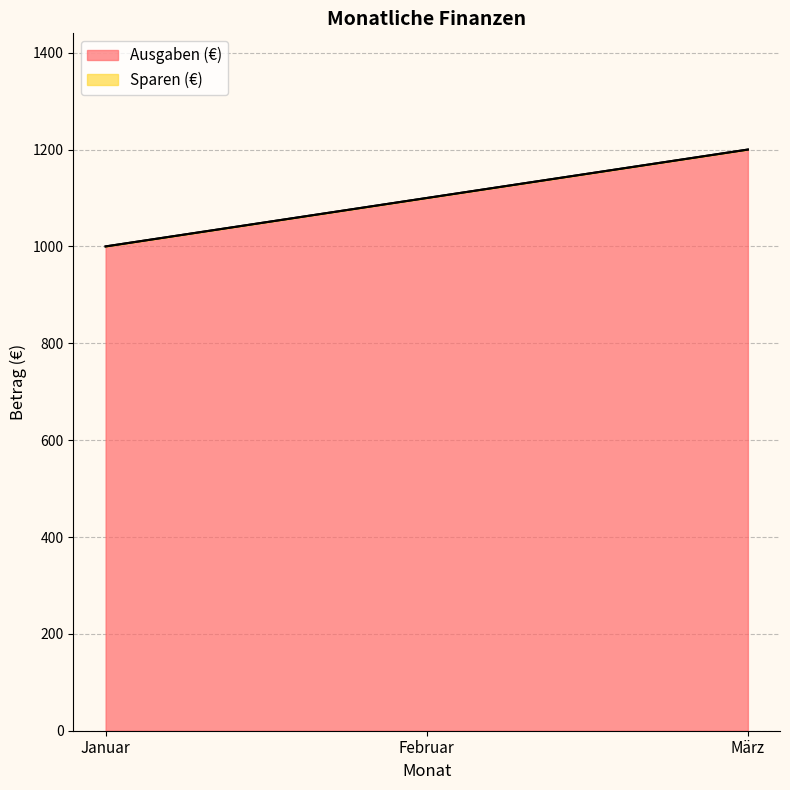

At which category does the chart reach its peak across all series?

März